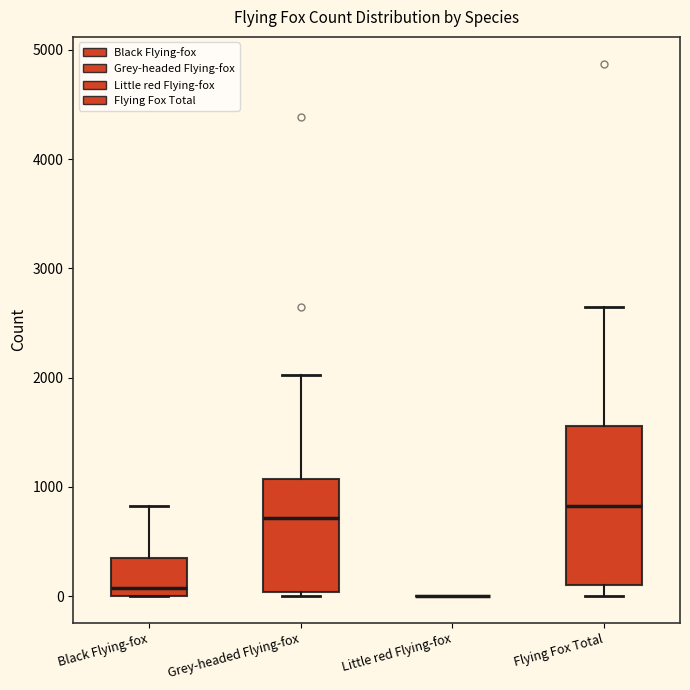

Comparing the boxes themselves (not the whiskers), which one is the tallest?

Flying Fox Total